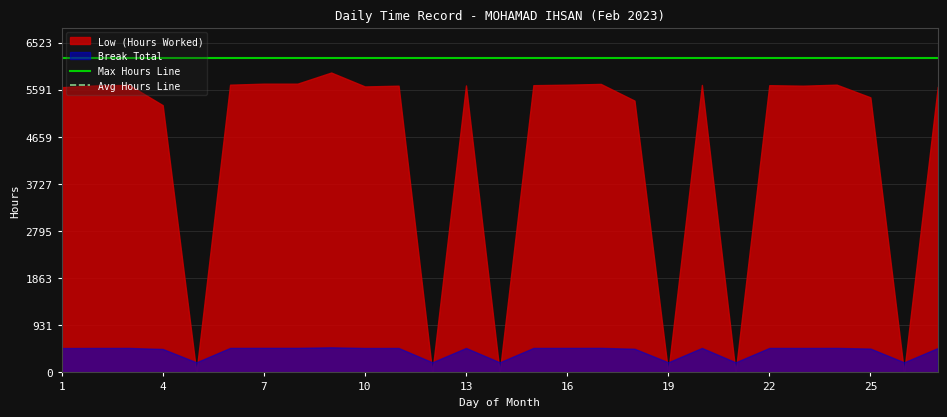

True or false: Avg Hours Line and Max Hours Line intersect in this chart.

False